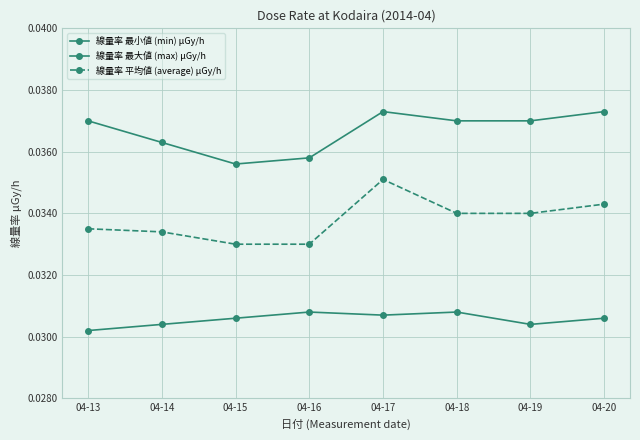

Does the chart have visible grid lines?

Yes